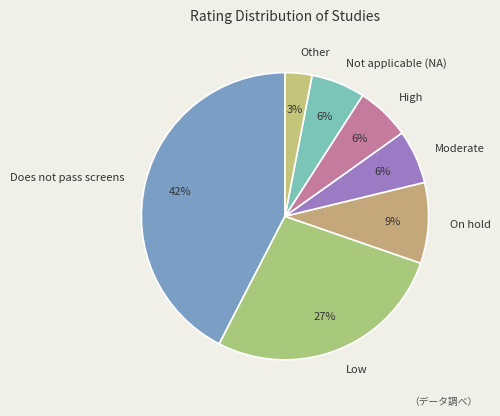

Which category has the biggest portion of the pie?

Does not pass screens